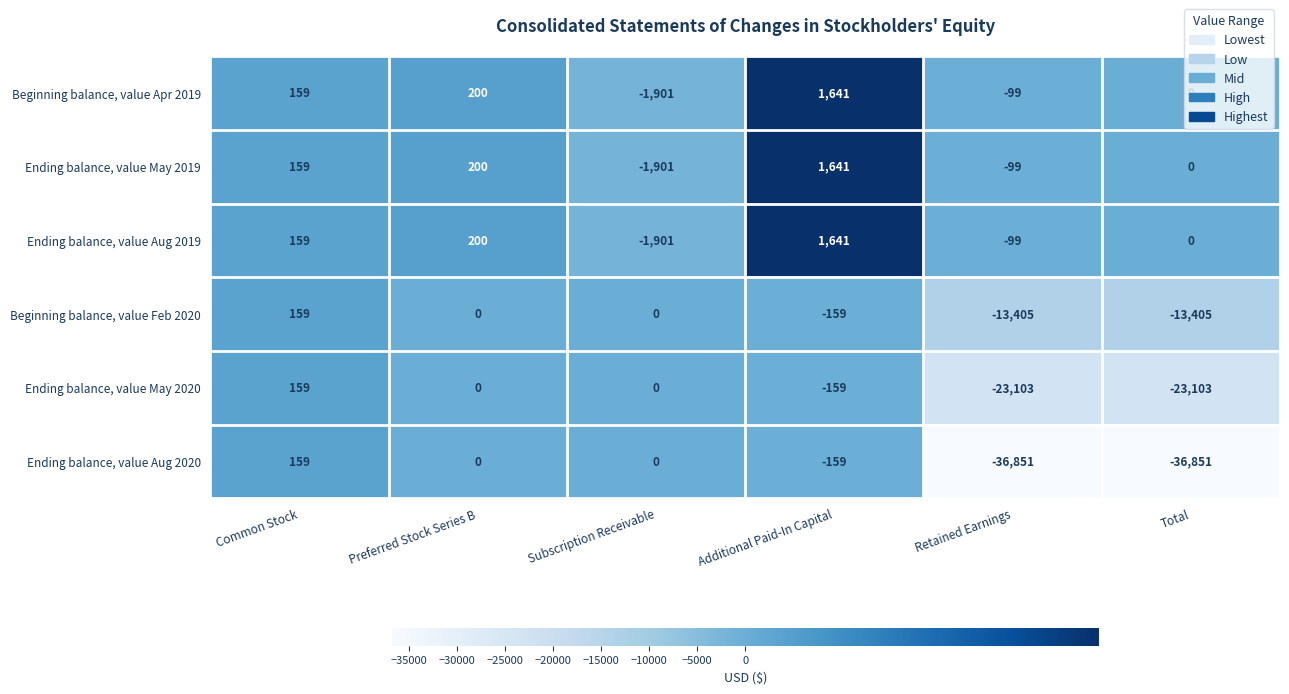

What is the difference between the Beginning balance, value Feb 2020 values at Preferred Stock Series B and Common Stock?

159